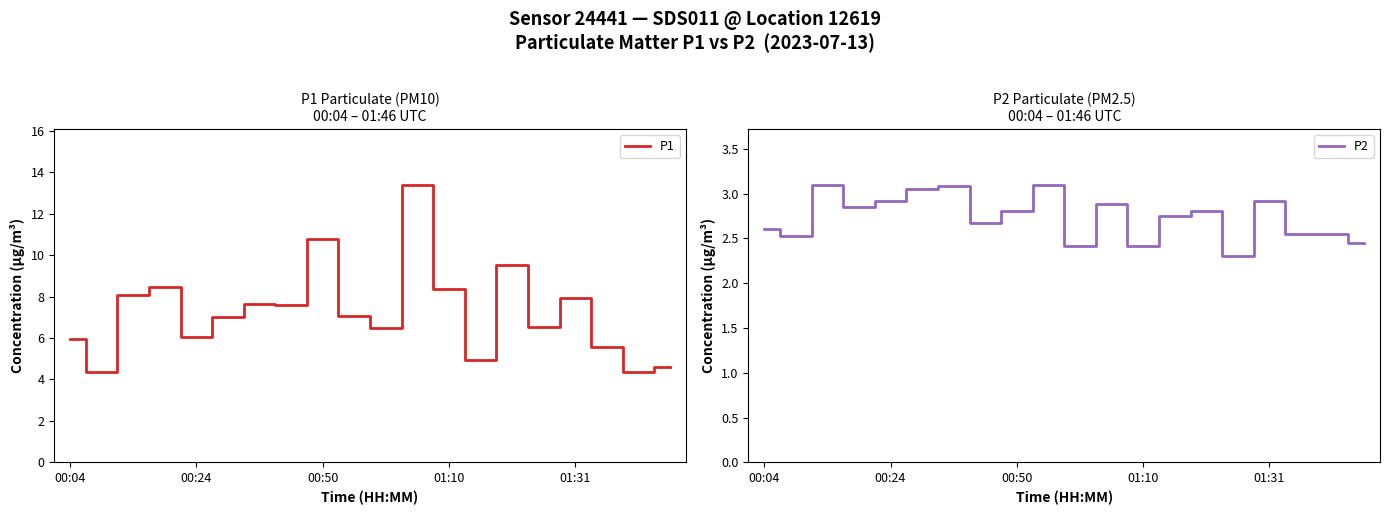

True or false: P1 has a value of 9.0 at 00:04.

False